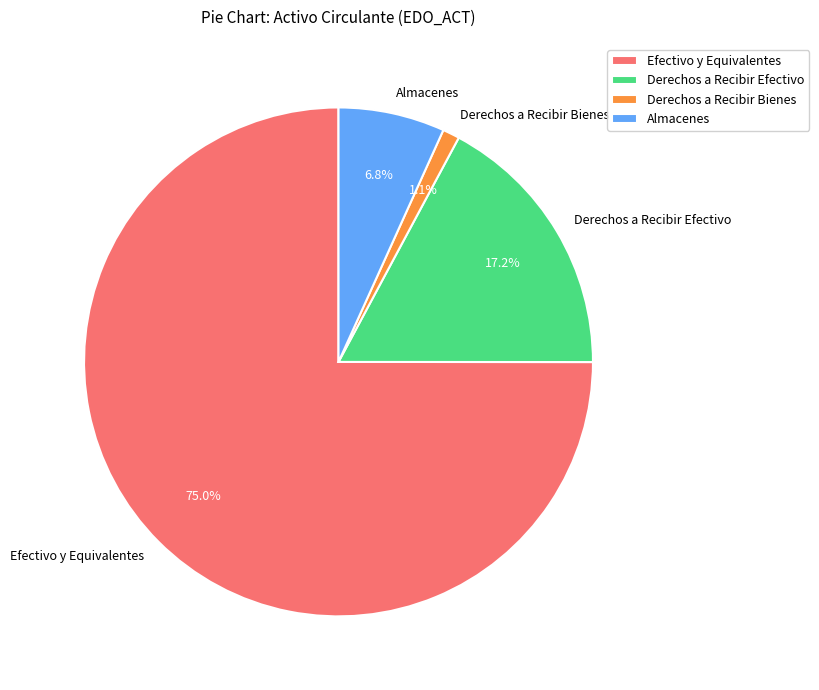

To the nearest percent, what is the difference between the largest and smallest slice percentages?

74%